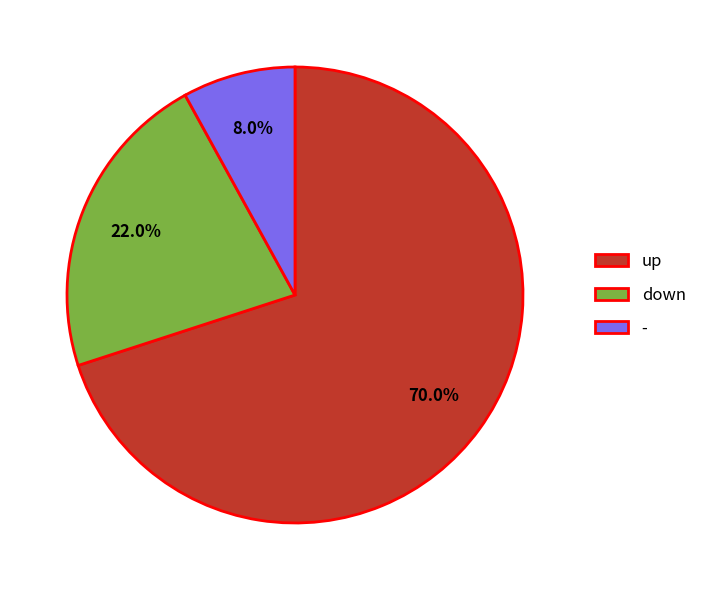

To the nearest percent, what portion does up represent?

70%